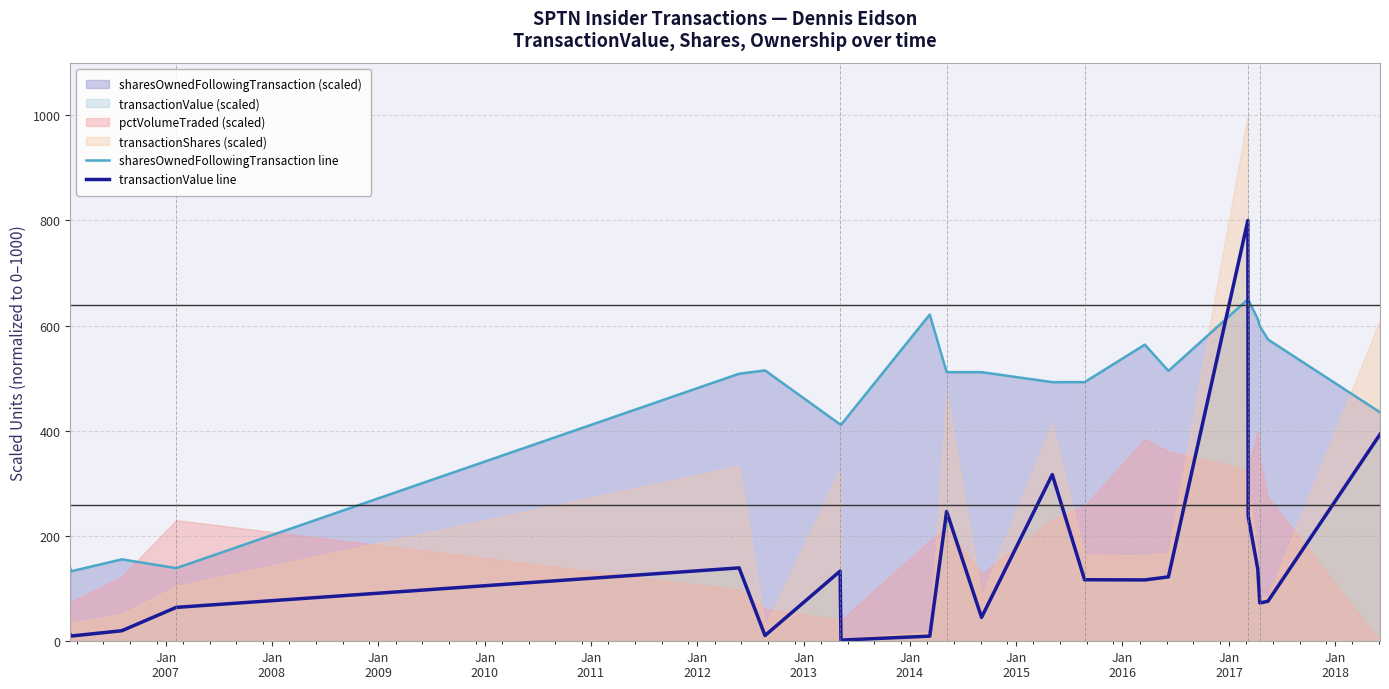

Does the chart display data point markers on the line(s)?

No